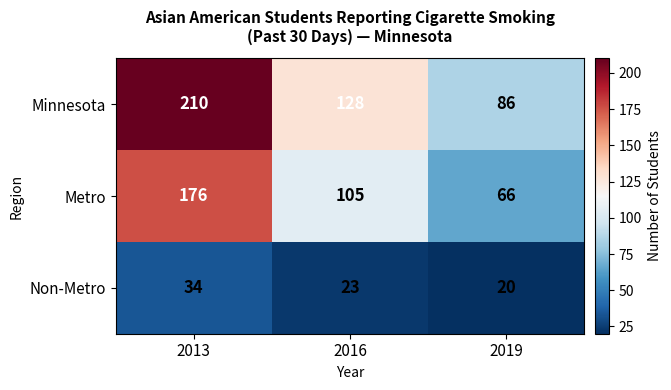

Which series has the largest total across all categories?

Minnesota